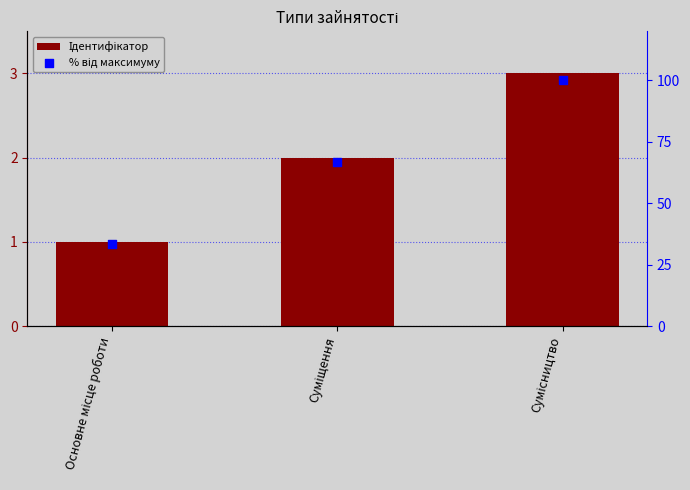

Is the value of % від максимуму at Суміщення greater than the value of Ідентифікатор at Суміщення?

Yes